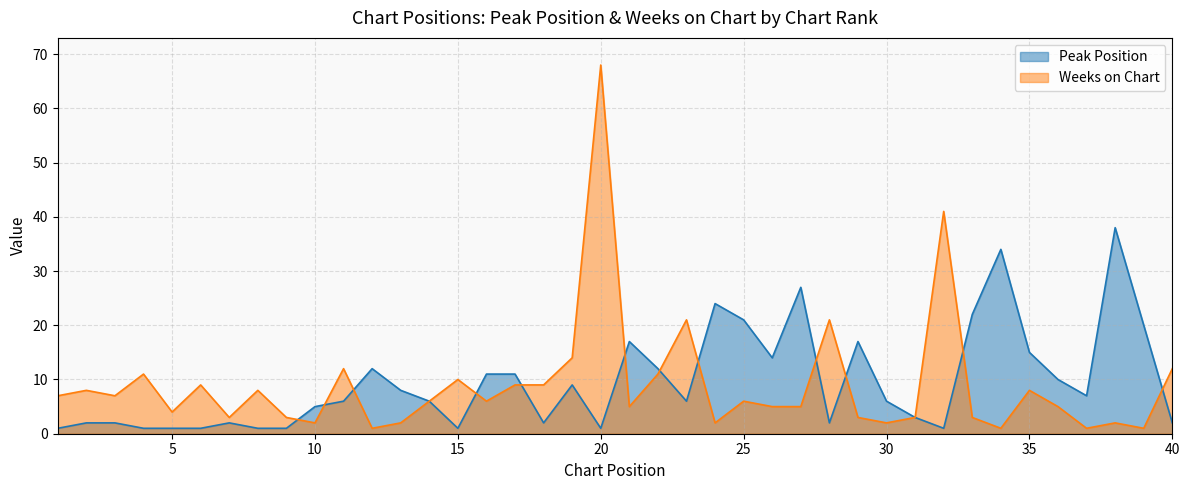

How many times do Peak Position and Weeks on Chart cross each other?

12